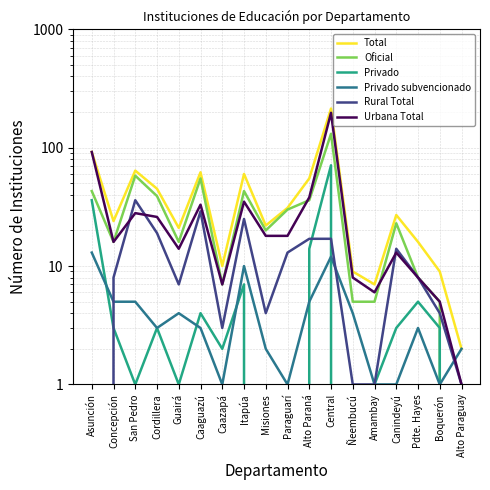

Count the number of data series in this chart.

6